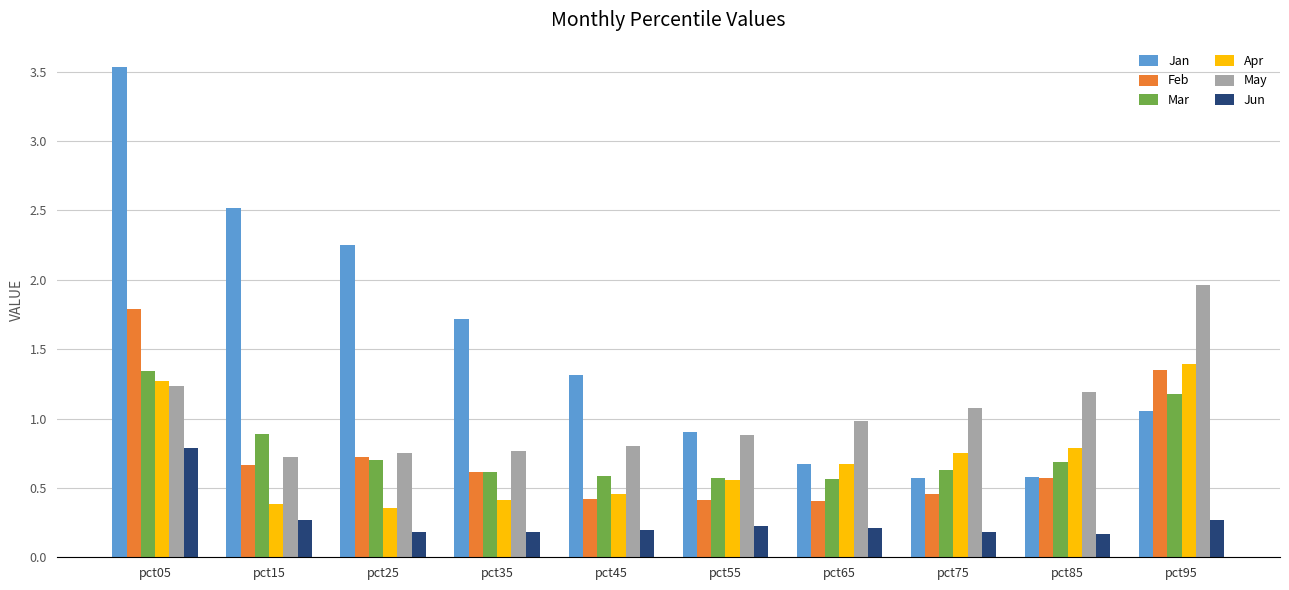

The value of Mar at pct85 is 1.1. True or false?

False